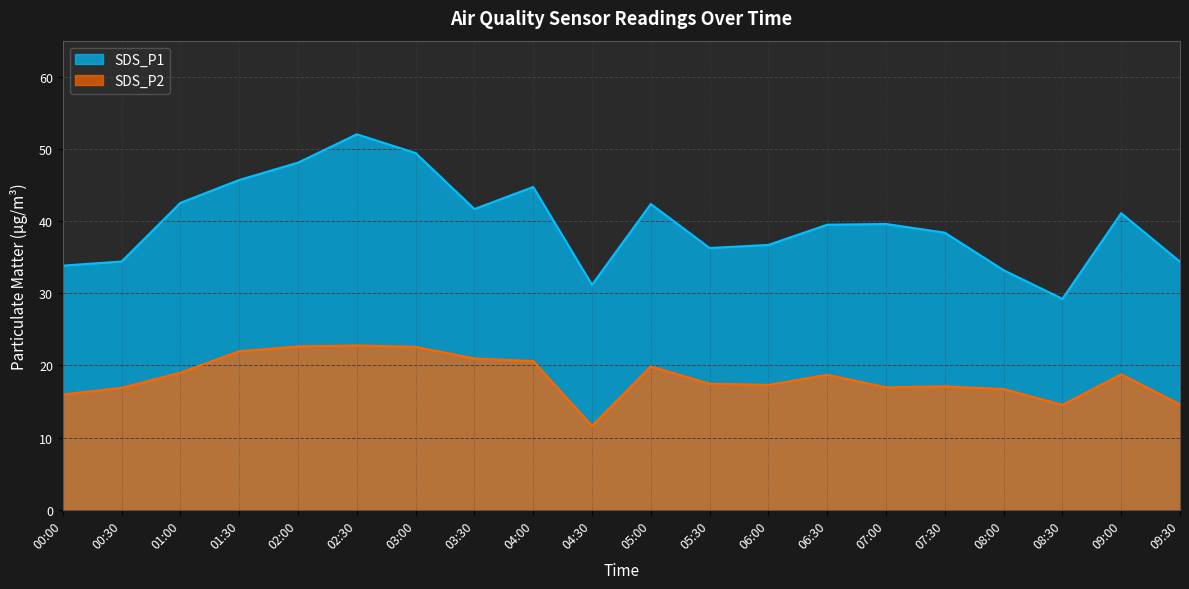

Read the SDS_P1 value at 07:00.

39.6